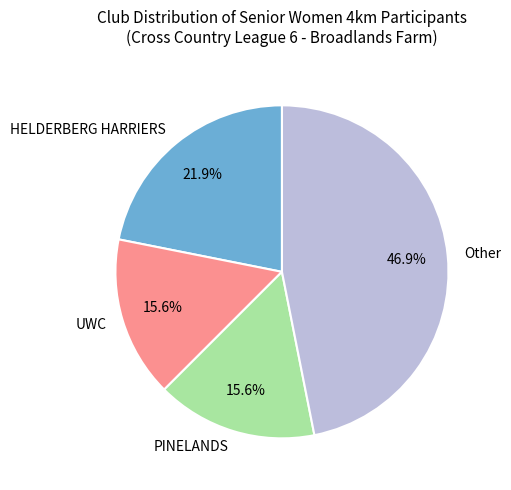

Which has a higher value, PINELANDS or HELDERBERG HARRIERS?

HELDERBERG HARRIERS